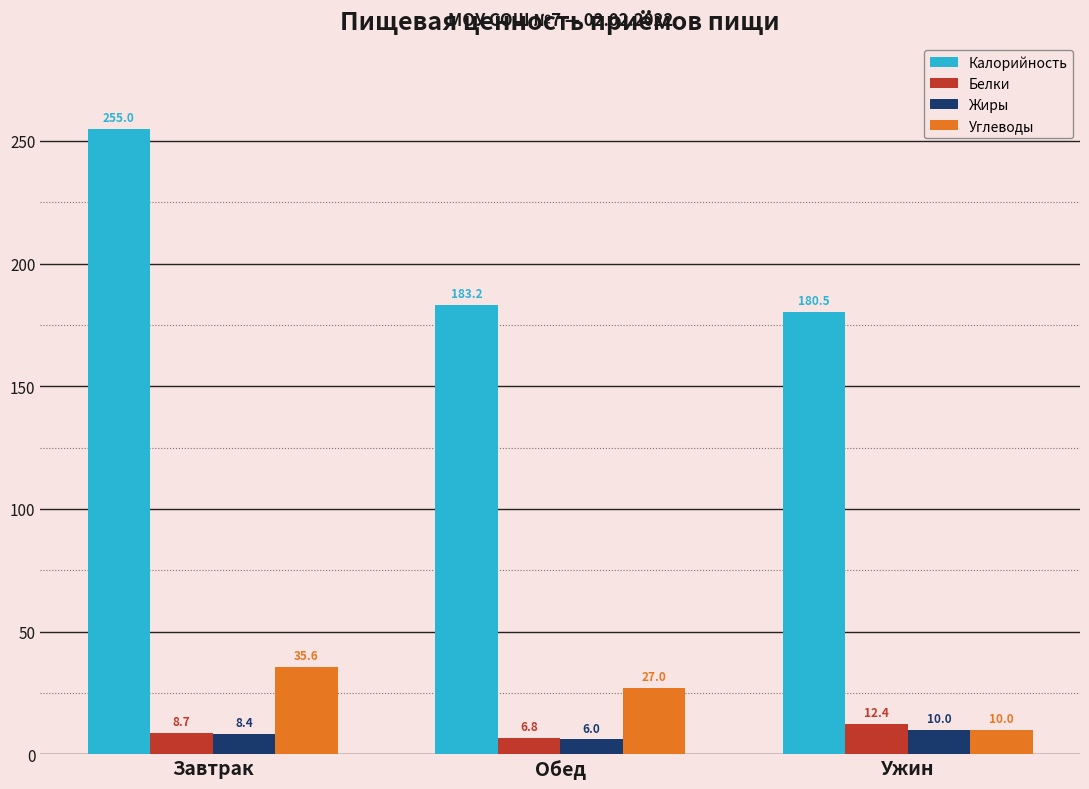

At which label does Белки reach its peak?

Ужин